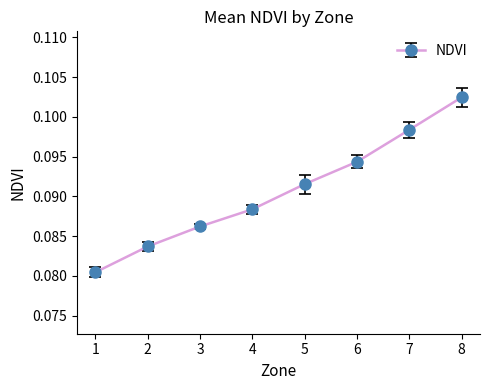

True or false: the data has more than 1 interior local peaks.

False